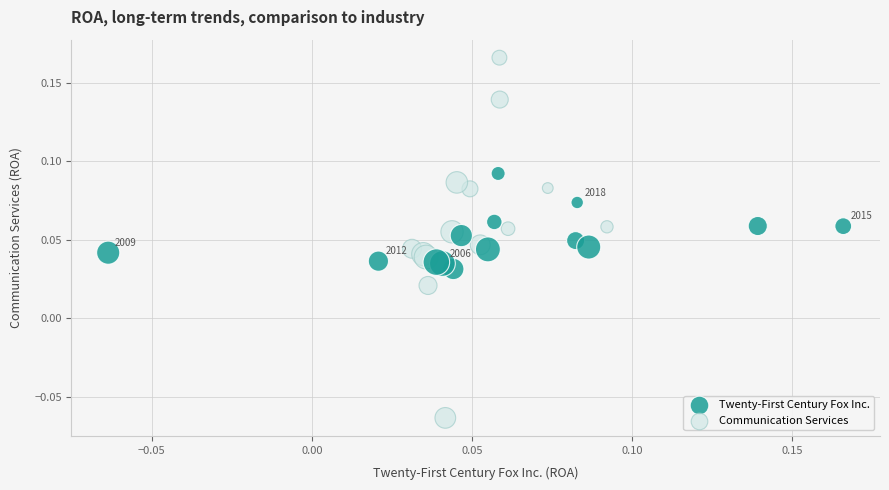

What are all the series names shown in the legend?

Twenty-First Century Fox Inc., Communication Services